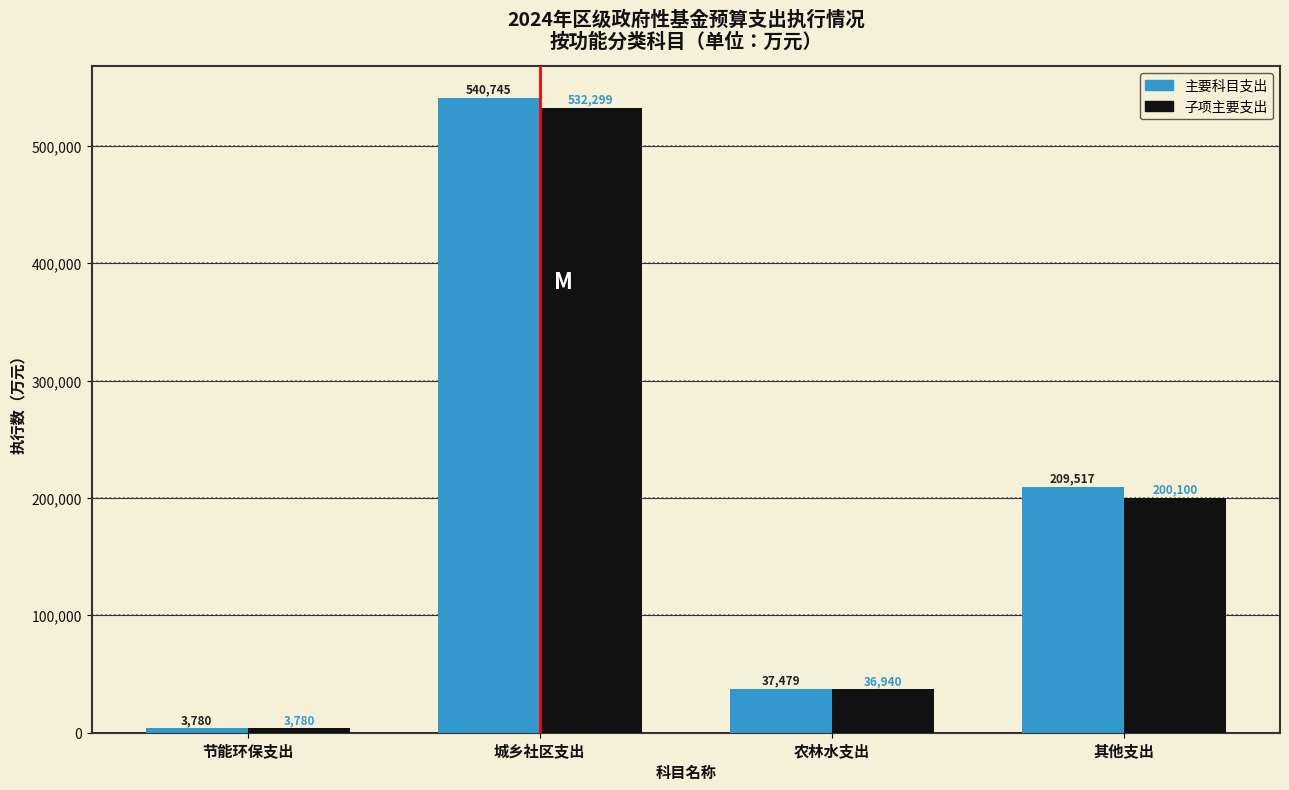

Reading left to right, what are all the values shown in this chart?

主要科目支出: 节能环保支出=3780	城乡社区支出=540745	农林水支出=37479	其他支出=209517
子项主要支出: 节能环保支出=3780	城乡社区支出=532299	农林水支出=36940	其他支出=200100